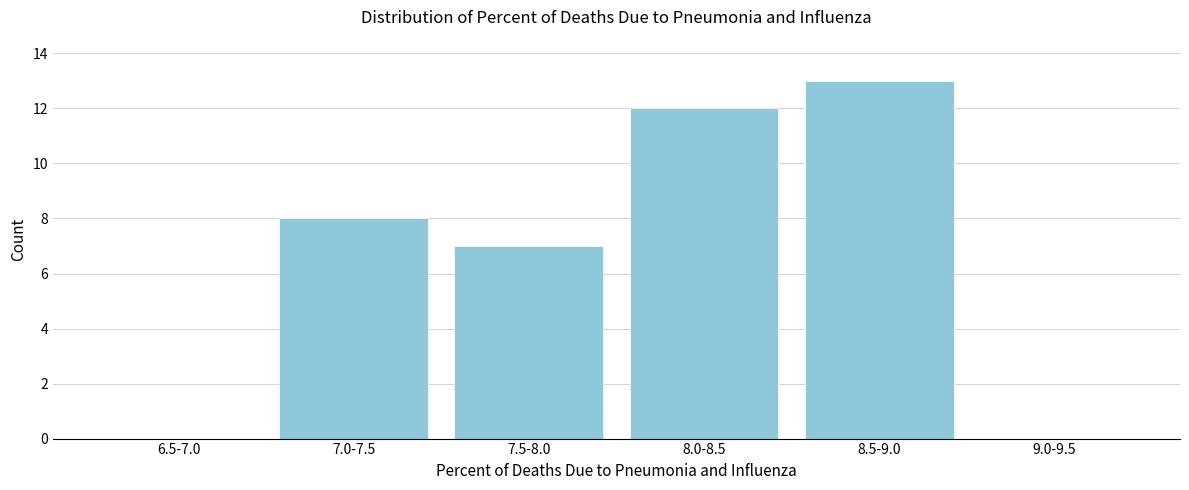

Reading left to right, list all the values displayed in this chart.

6.5-7.0=0	7.0-7.5=8	7.5-8.0=7	8.0-8.5=12	8.5-9.0=13	9.0-9.5=0